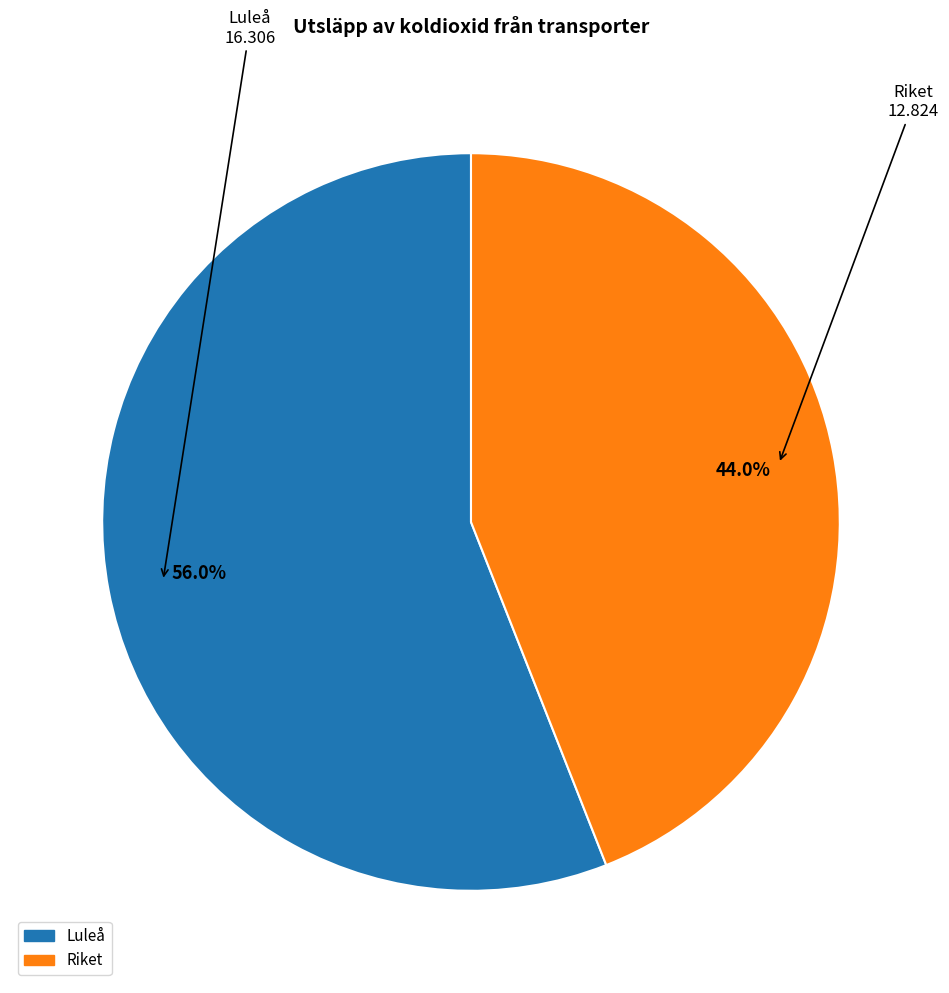

Does any single category account for the majority?

Yes